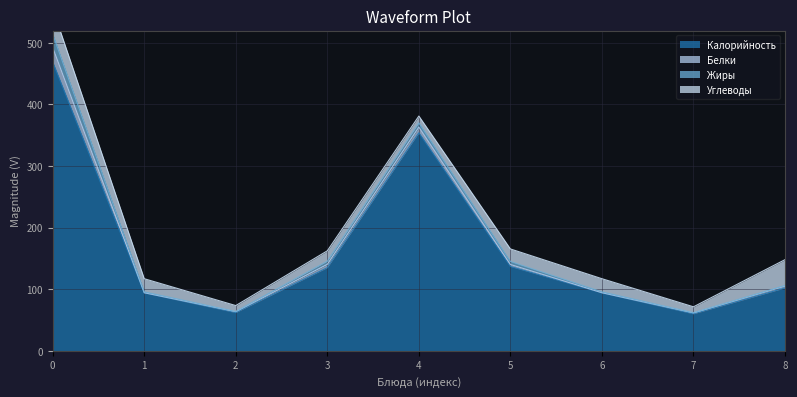

Reading left to right, what are all the values shown in this chart?

Калорийность: филе цыпленка=469.0	Напиток из варенья=94.0	Хлеб (завтрак)=62.0	Рассольник=135.0	Тефтели=354.0	пюре картофельное=137.0	Напиток сухофр=94.0	хлеб (обед)=60.0	яблоко=102.0
Белки: филе цыпленка=23.6	Напиток из варенья=0.3	Хлеб (завтрак)=1.6	Рассольник=5.5	Тефтели=9.2	пюре картофельное=3.1	Напиток сухофр=0.3	хлеб (обед)=1.6	яблоко=3.0
Жиры: филе цыпленка=21.9	Напиток из варенья=1.4	Хлеб (завтрак)=0.2	Рассольник=4.9	Тефтели=6.8	пюре картофельное=4.8	Напиток сухофр=1.4	хлеб (обед)=0.2	яблоко=1.0
Углеводы: филе цыпленка=41.2	Напиток из варенья=21.4	Хлеб (завтрак)=9.7	Рассольник=17.0	Тефтели=11.2	пюре картофельное=20.4	Напиток сухофр=21.4	хлеб (обед)=9.7	яблоко=42.0